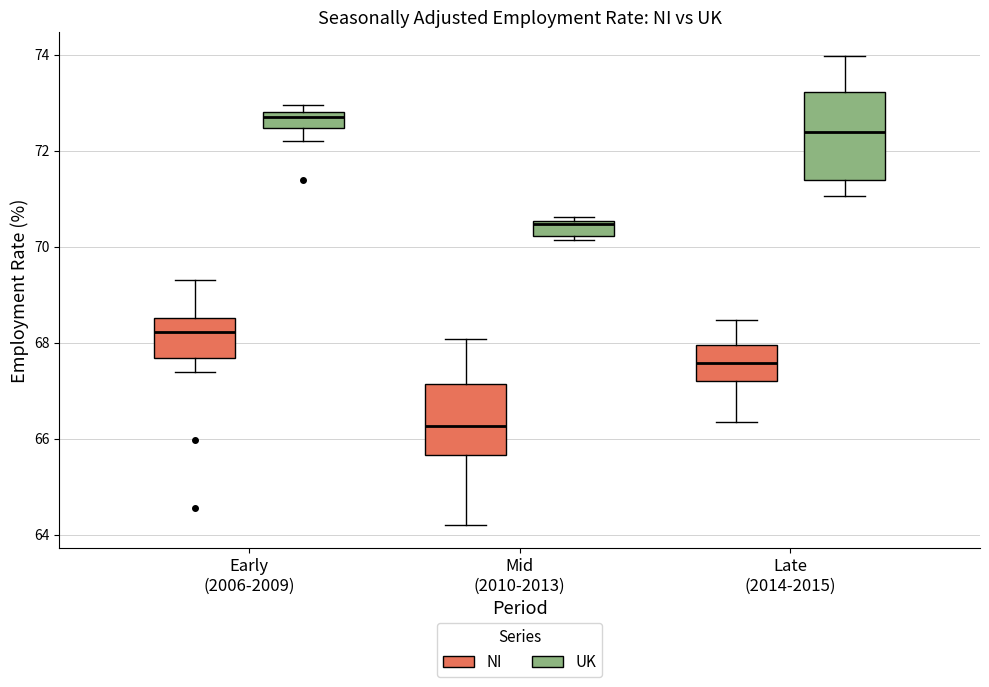

Reading left to right, transcribe this box plot: for each box, give where its median line is, the range the box spans, and where its two whiskers end, as read against the y-axis. The values are not printed on the chart, so give them approximately, as read against the axis.

Early (2006-2009) (NI): median 68.2, box 67.6 to 68.6, whiskers 67.4 to 69.4
Early (2006-2009) (UK): median 72.8 (just below the box's upper edge), box 72.4 to 72.8, whiskers 72.2 to 73.0
Mid (2010-2013) (NI): median 66.2, box 65.6 to 67.2, whiskers 64.2 to 68.0
Mid (2010-2013) (UK): median 70.4, box 70.2 to 70.6, whiskers 70.2 (just below the box's lower edge) to 70.6 (just above the box's upper edge)
Late (2014-2015) (NI): median 67.6, box 67.2 to 68.0, whiskers 66.4 to 68.4
Late (2014-2015) (UK): median 72.4, box 71.4 to 73.2, whiskers 71.0 to 74.0